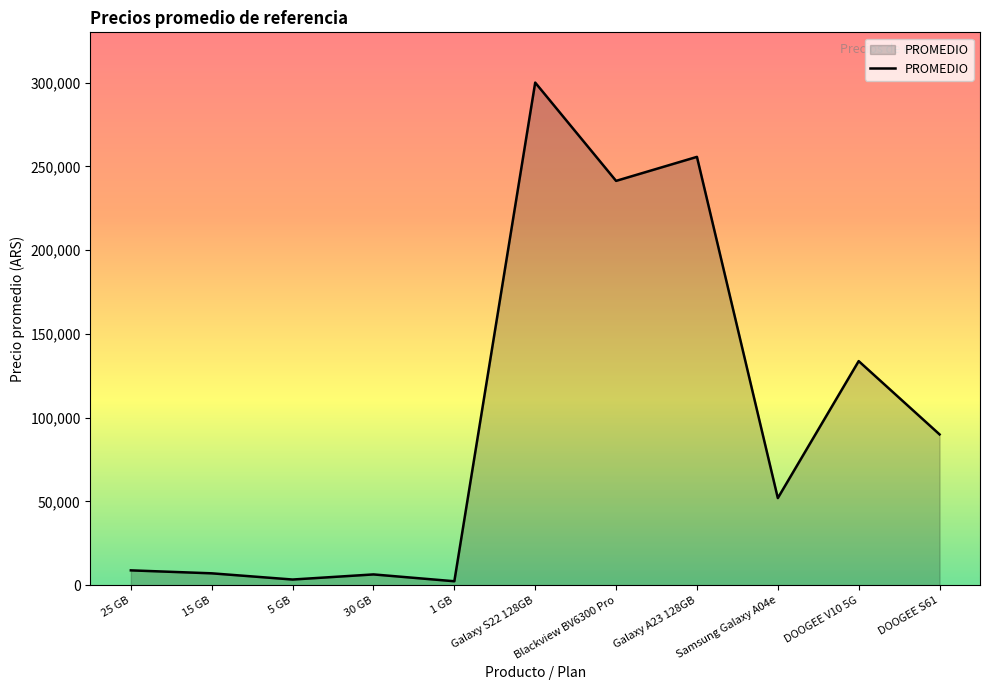

Is it true that the value at DOOGEE V10 5G is 133750.0?

True